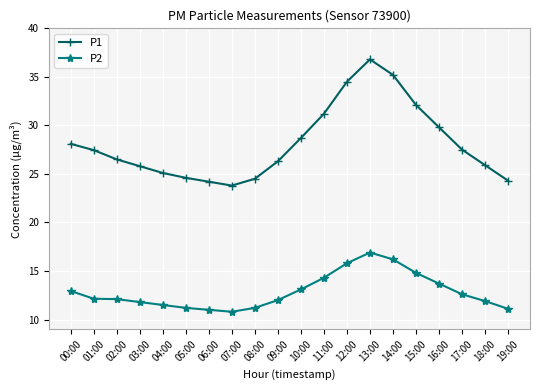

What is the total value across all series at 14:00?

51.4